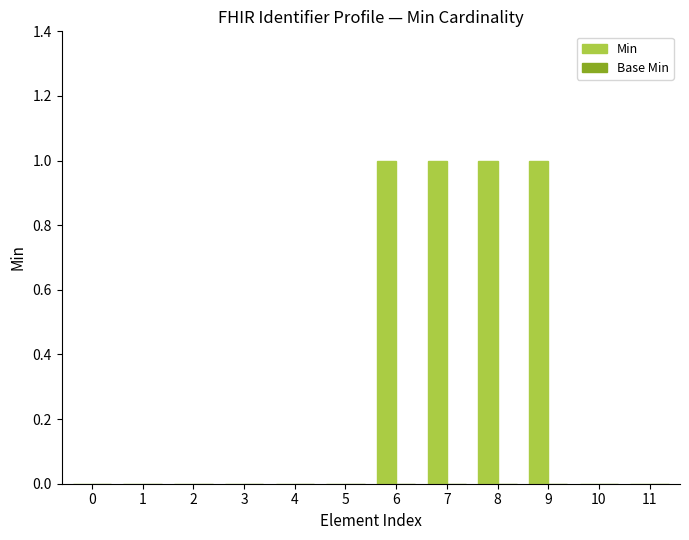

What is the sum of all values?

4